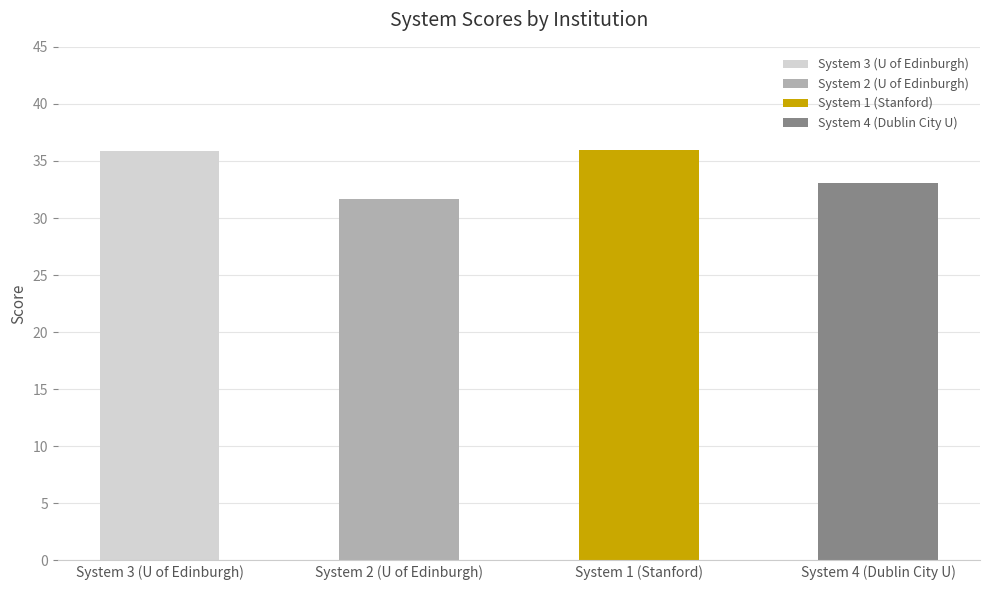

Where is the data nearest to the value 33?

System 4 (Dublin City U)